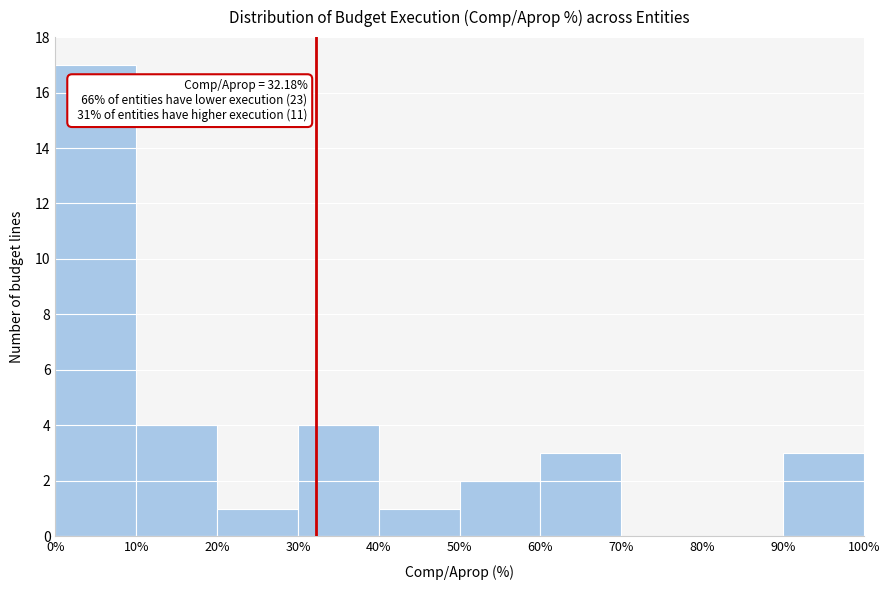

Over which range of the x-axis is the bar tallest?

0% to 10%